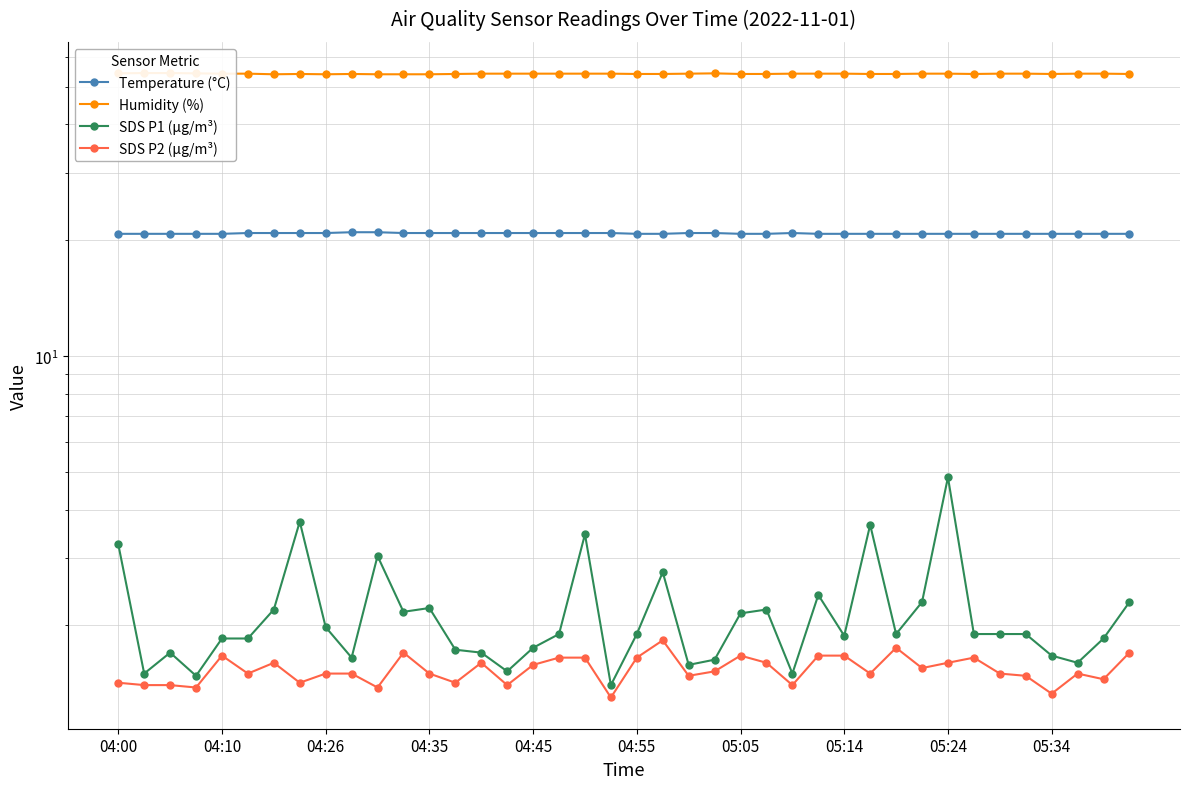

What is the value of the Temperature (°C) point at the 38th from the left?

20.8